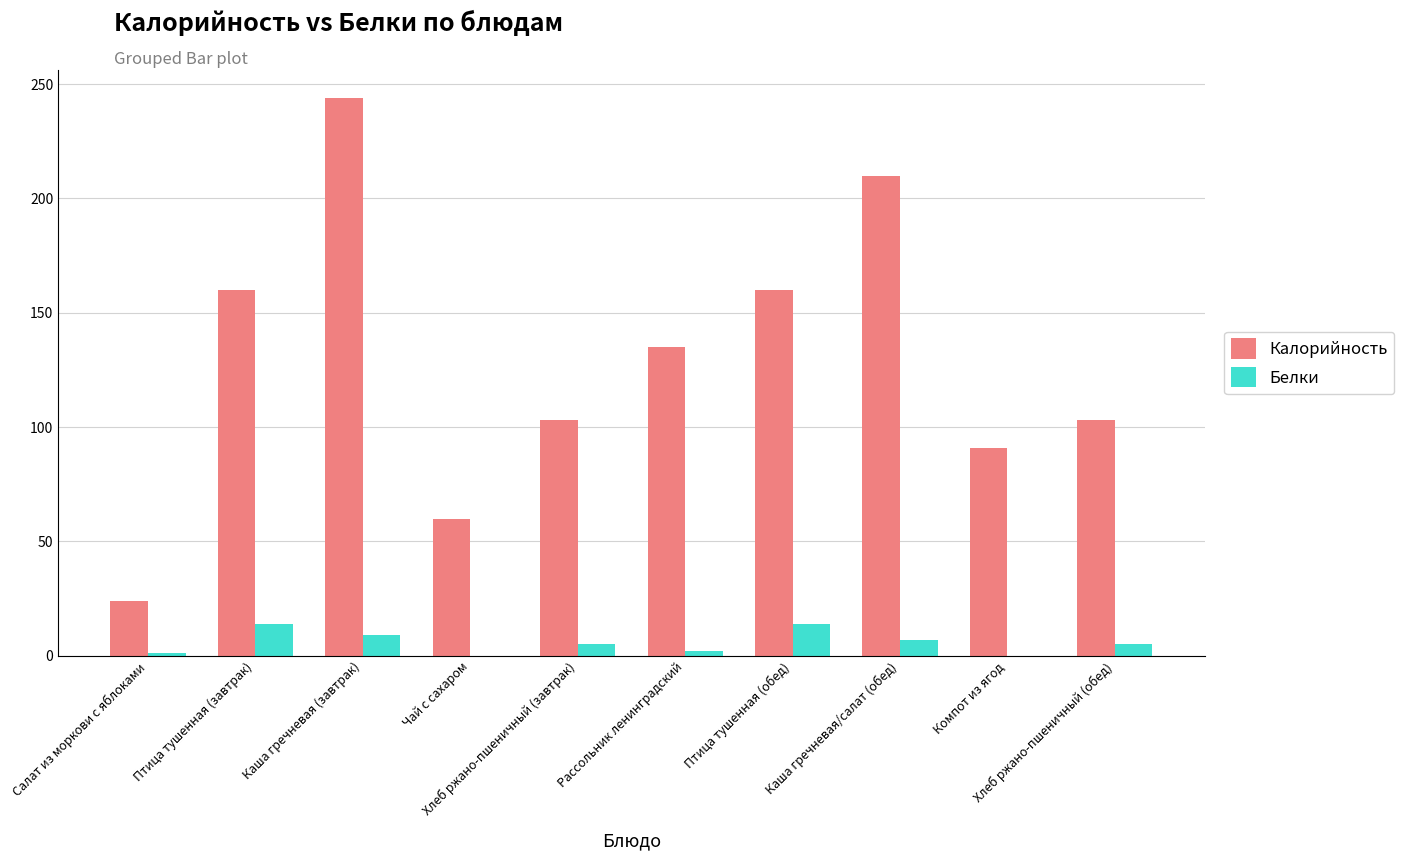

What is the highest value of the Белки series?

14